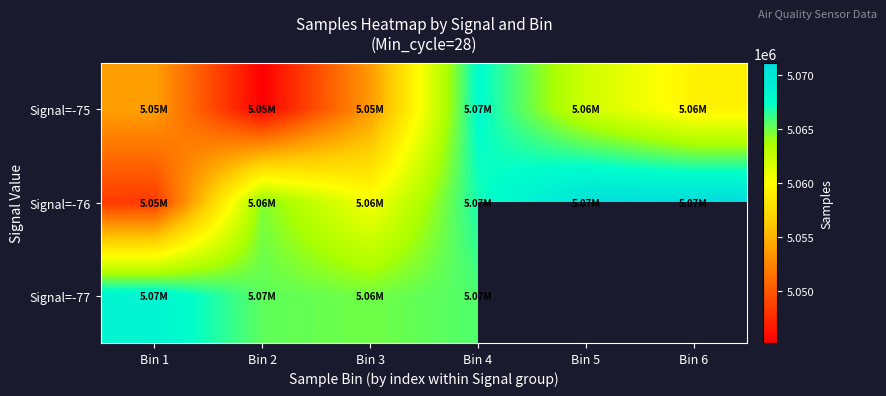

Which series has the largest range (max minus min)?

Signal=-76